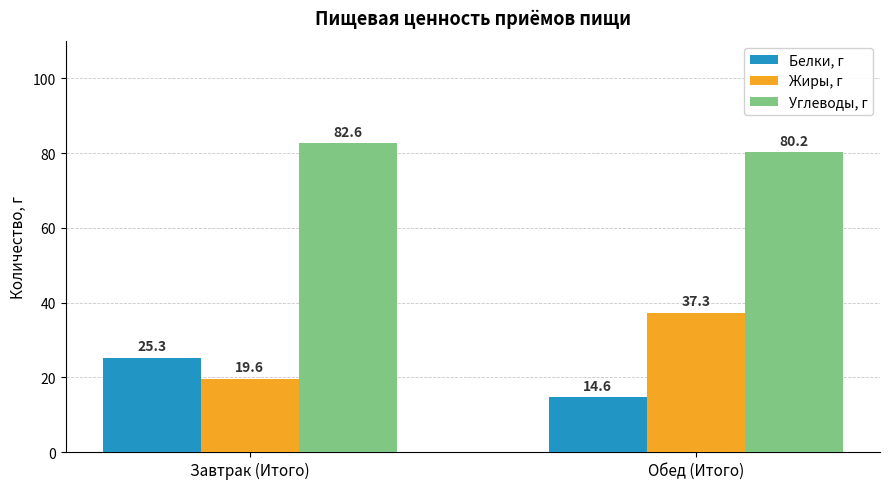

Rank the series at Завтрак (Итого) from lowest to highest value.

Жиры, г, Белки, г, Углеводы, г